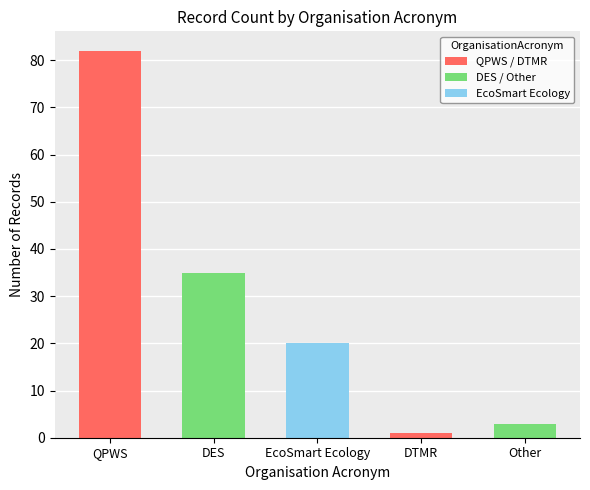

What is the greatest value displayed?

82